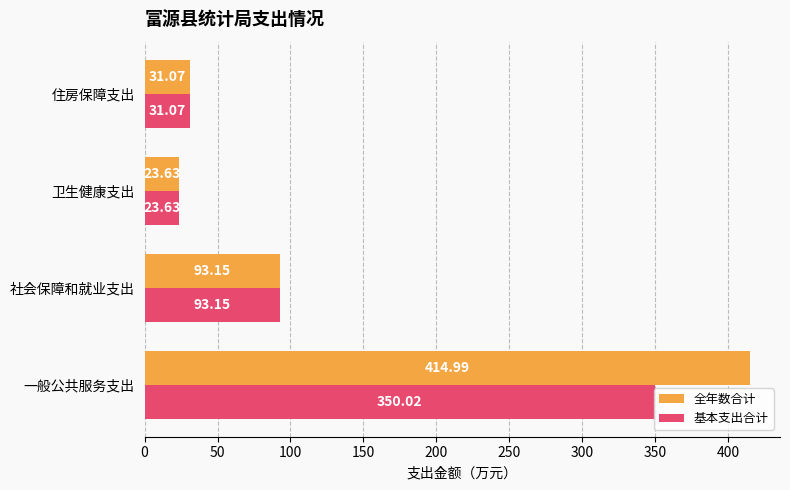

Which series has the largest total across all categories?

全年数合计